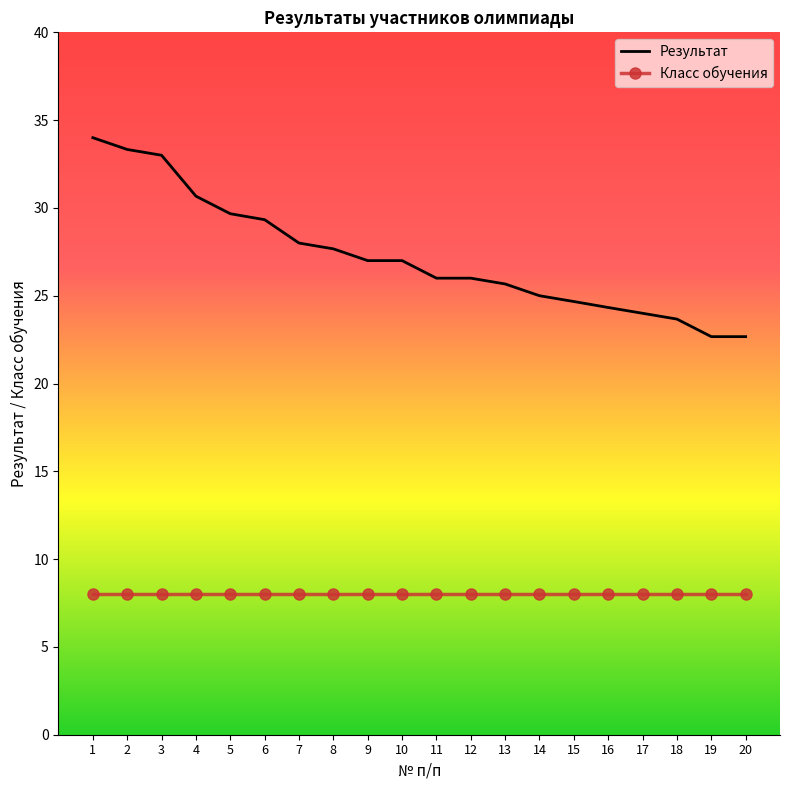

What is the smallest value displayed?

8.0